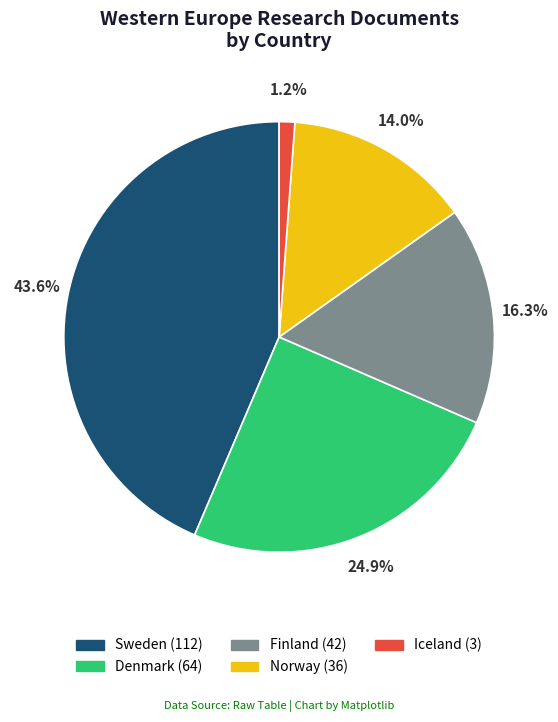

How many slices are in this pie chart?

5